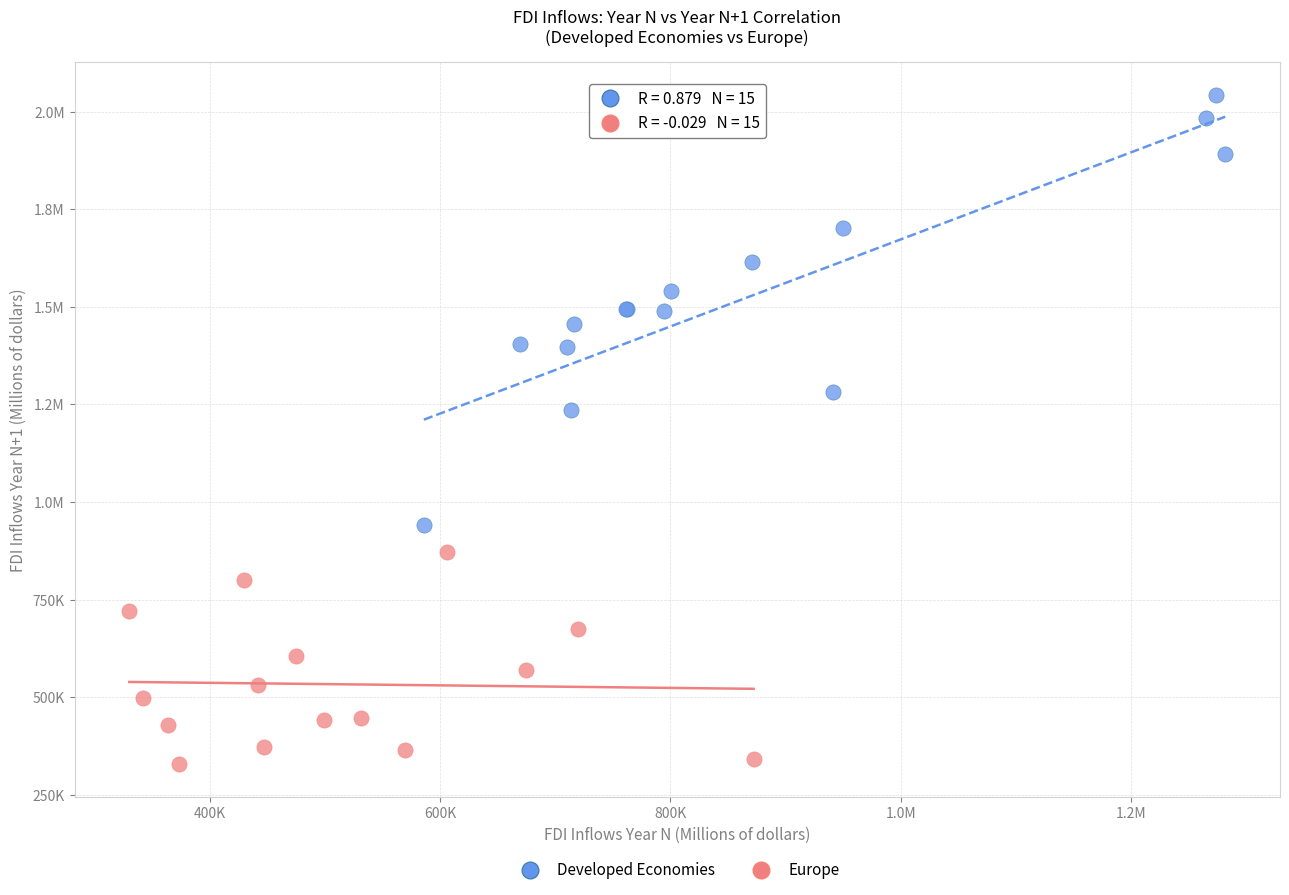

What are all the series names shown in the legend?

Developed Economies, Europe